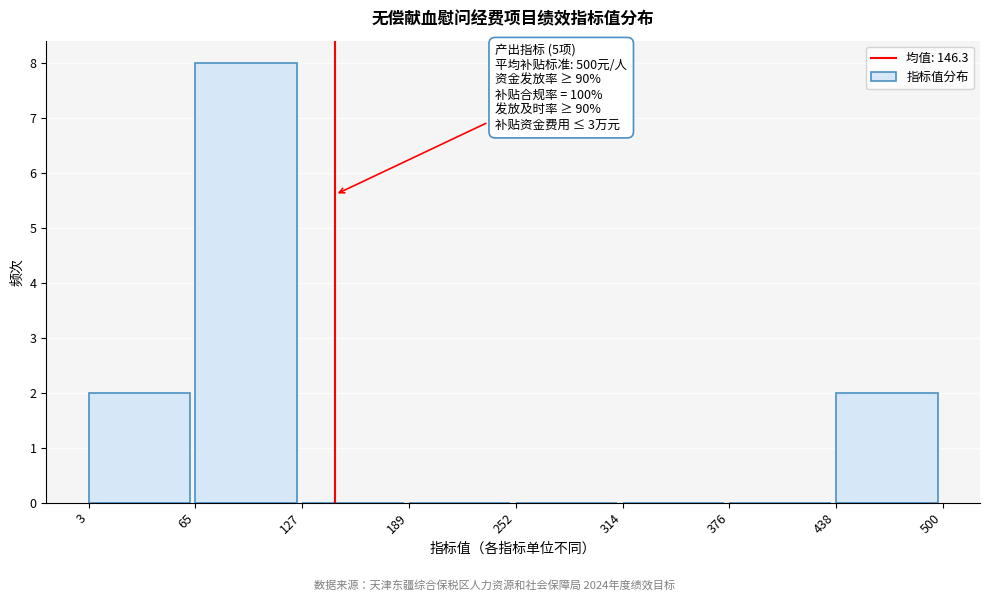

Which range on the x-axis has the tallest bar?

65 to 127